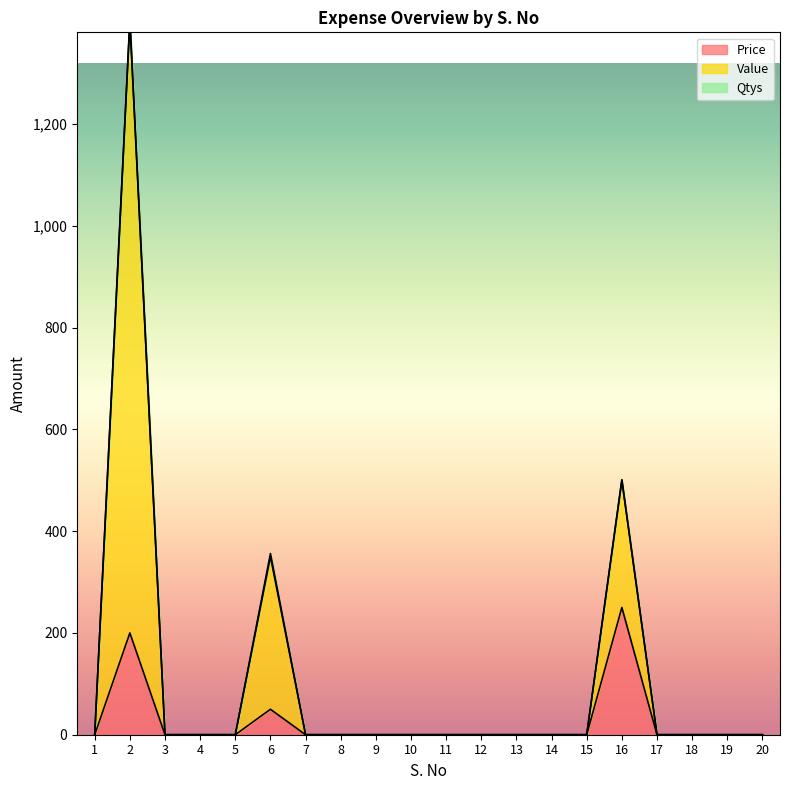

Does the chart display data point markers on the line(s)?

No